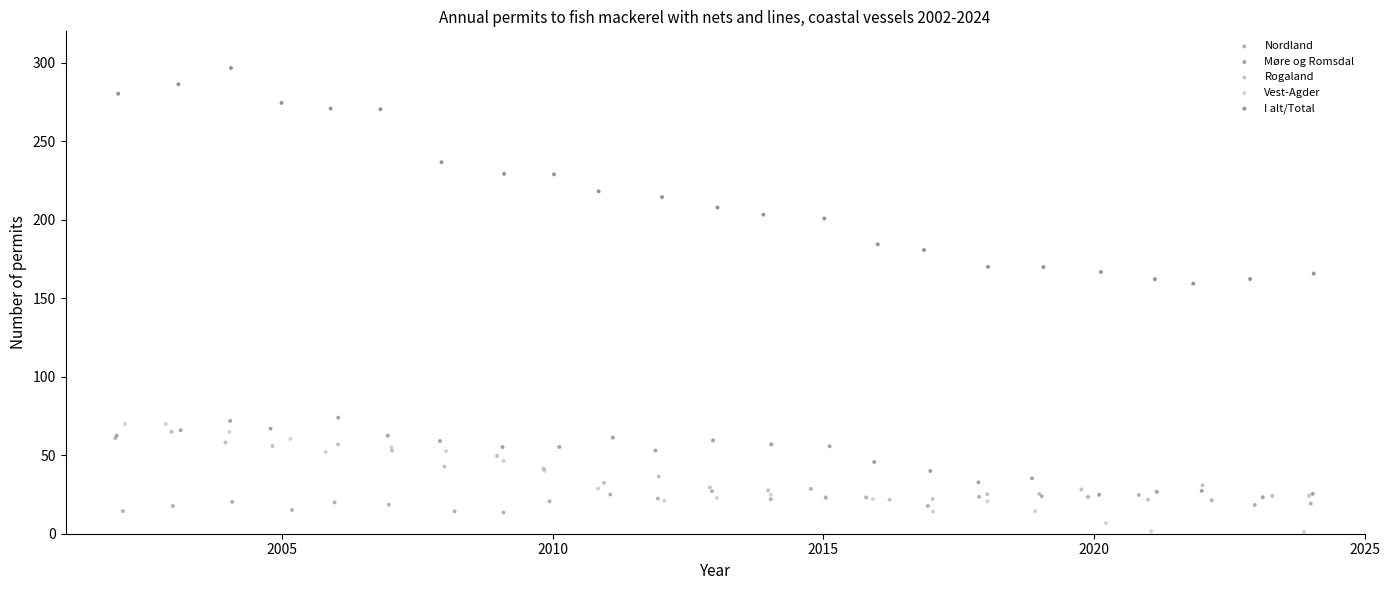

What are all the series names shown in the legend?

Nordland, Møre og Romsdal, Rogaland, Vest-Agder, I alt/Total